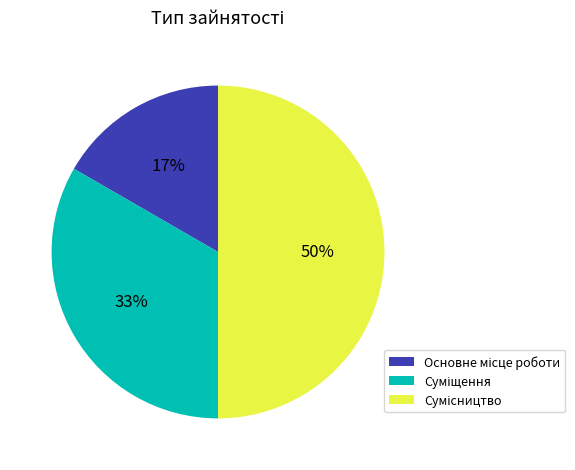

To the nearest percent, what is the difference between the largest and smallest slice percentages?

33%